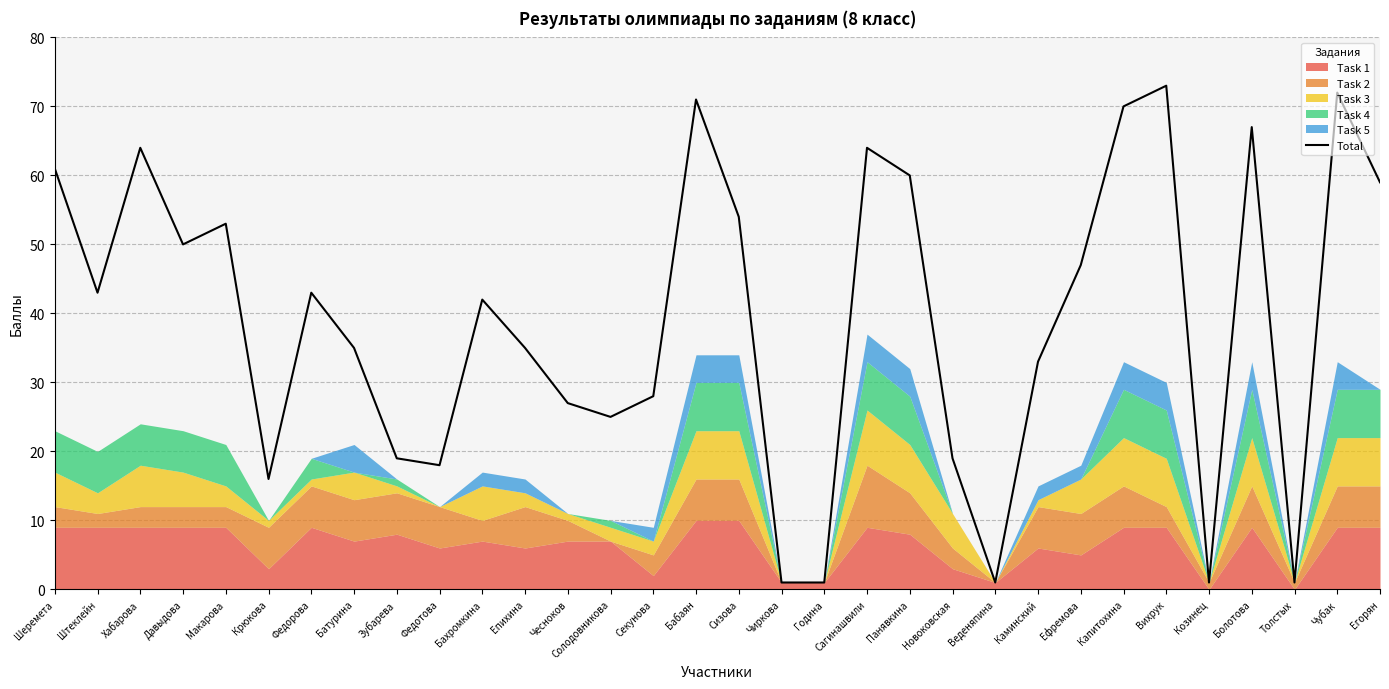

What is the difference between the values at Козинец and Ефремова?

46